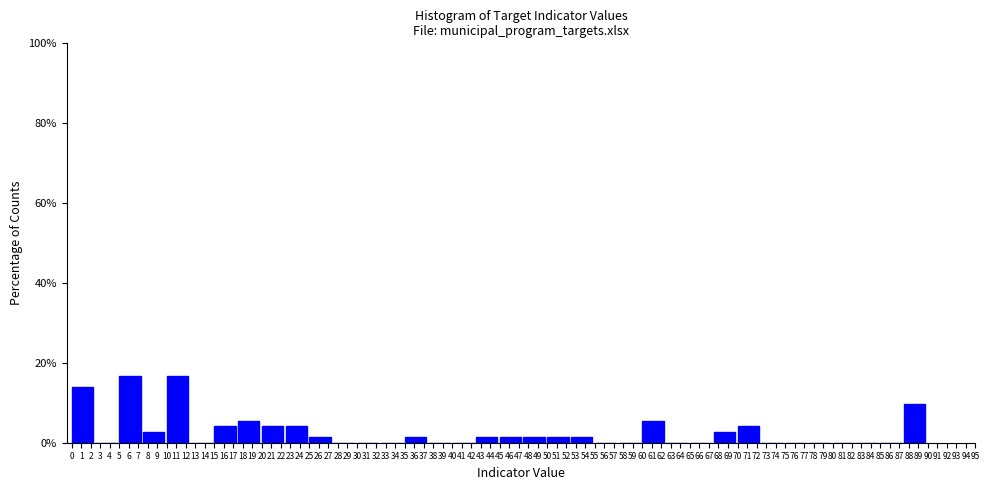

Reading left to right, list every bar in this chart as the range it spans on the x-axis followed by its height. The values are not printed on the chart, so give them approximately, as read against the axis.

0.0 to 2.5: 14
2.5 to 5.0: 0
5.0 to 7.5: 16
7.5 to 10.0: 2
10.0 to 12.5: 16
12.5 to 15.0: 0
15.0 to 17.5: 4
17.5 to 20.0: 6
20.0 to 22.5: 4
22.5 to 25.0: 4
25.0 to 27.5: under 2
27.5 to 30.0: 0
30.0 to 32.5: 0
32.5 to 35.0: 0
35.0 to 37.5: under 2
37.5 to 40.0: 0
40.0 to 42.5: 0
42.5 to 45.0: under 2
45.0 to 47.5: under 2
47.5 to 50.0: under 2
50.0 to 52.5: under 2
52.5 to 55.0: under 2
55.0 to 57.5: 0
57.5 to 60.0: 0
60.0 to 62.5: 6
62.5 to 65.0: 0
65.0 to 67.5: 0
67.5 to 70.0: 2
70.0 to 72.5: 4
72.5 to 75.0: 0
75.0 to 77.5: 0
77.5 to 80.0: 0
80.0 to 82.5: 0
82.5 to 85.0: 0
85.0 to 87.5: 0
87.5 to 90.0: 10